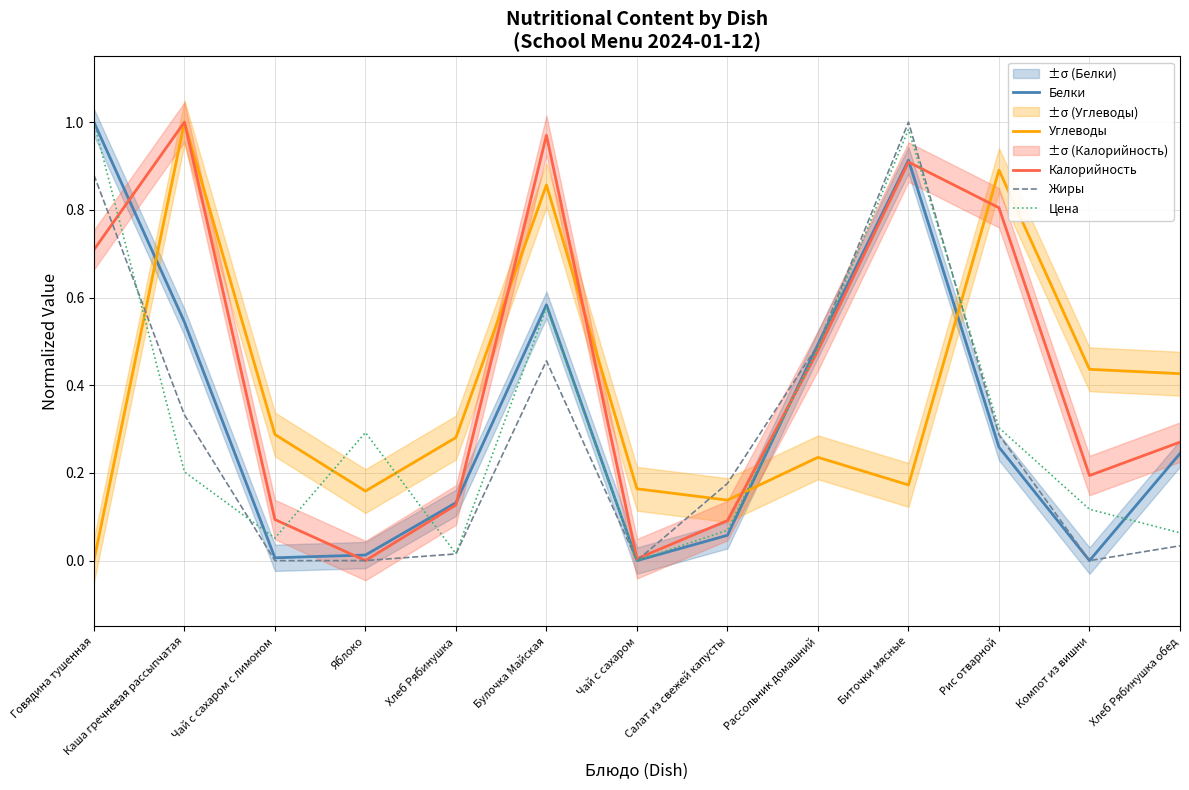

Reading right to left, transcribe all the data shown in this chart.

Белки: Хлеб Рябинушка обед=0.2	Компот из вишни=0.0	Рис отварной=0.3	Биточки мясные=0.9	Рассольник домашний=0.5	Салат из свежей капусты=0.1	Чай с сахаром=0.0	Булочка Майская=0.6	Хлеб Рябинушка=0.1	Яблоко=0.0	Чай с сахаром с лимоном=0.0	Каша гречневая рассыпчатая=0.5	Говядина тушенная=1.0
Углеводы: Хлеб Рябинушка обед=0.4	Компот из вишни=0.4	Рис отварной=0.9	Биточки мясные=0.2	Рассольник домашний=0.2	Салат из свежей капусты=0.1	Чай с сахаром=0.2	Булочка Майская=0.9	Хлеб Рябинушка=0.3	Яблоко=0.2	Чай с сахаром с лимоном=0.3	Каша гречневая рассыпчатая=1.0	Говядина тушенная=0.0
Калорийность: Хлеб Рябинушка обед=0.3	Компот из вишни=0.2	Рис отварной=0.8	Биточки мясные=0.9	Рассольник домашний=0.5	Салат из свежей капусты=0.1	Чай с сахаром=0.0	Булочка Майская=1.0	Хлеб Рябинушка=0.1	Яблоко=0.0	Чай с сахаром с лимоном=0.1	Каша гречневая рассыпчатая=1.0	Говядина тушенная=0.7
Жиры: Хлеб Рябинушка обед=0.0	Компот из вишни=0.0	Рис отварной=0.3	Биточки мясные=1.0	Рассольник домашний=0.5	Салат из свежей капусты=0.2	Чай с сахаром=0.0	Булочка Майская=0.5	Хлеб Рябинушка=0.0	Яблоко=0.0	Чай с сахаром с лимоном=0.0	Каша гречневая рассыпчатая=0.3	Говядина тушенная=0.9
Цена: Хлеб Рябинушка обед=0.1	Компот из вишни=0.1	Рис отварной=0.3	Биточки мясные=1.0	Рассольник домашний=0.5	Салат из свежей капусты=0.1	Чай с сахаром=0.0	Булочка Майская=0.6	Хлеб Рябинушка=0.0	Яблоко=0.3	Чай с сахаром с лимоном=0.1	Каша гречневая рассыпчатая=0.2	Говядина тушенная=1.0